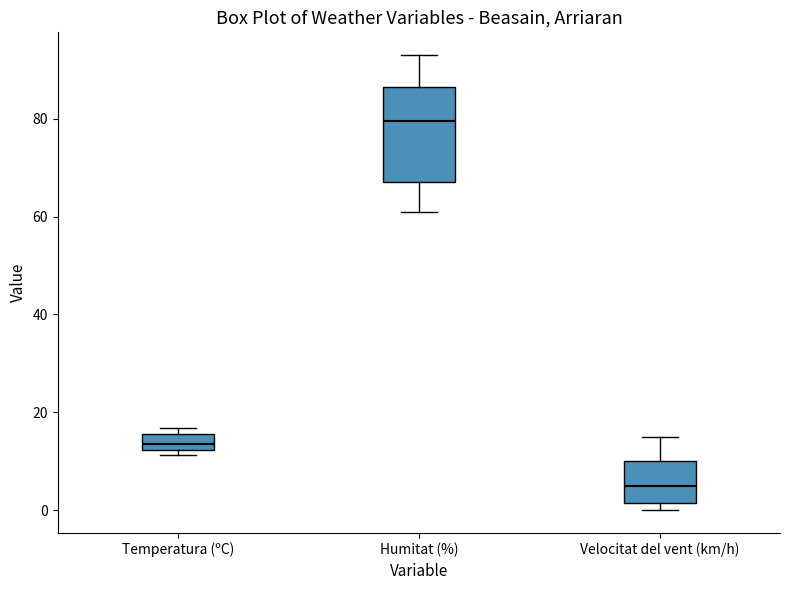

Which box is the tallest, from its lower edge to its upper edge?

Humitat (%)